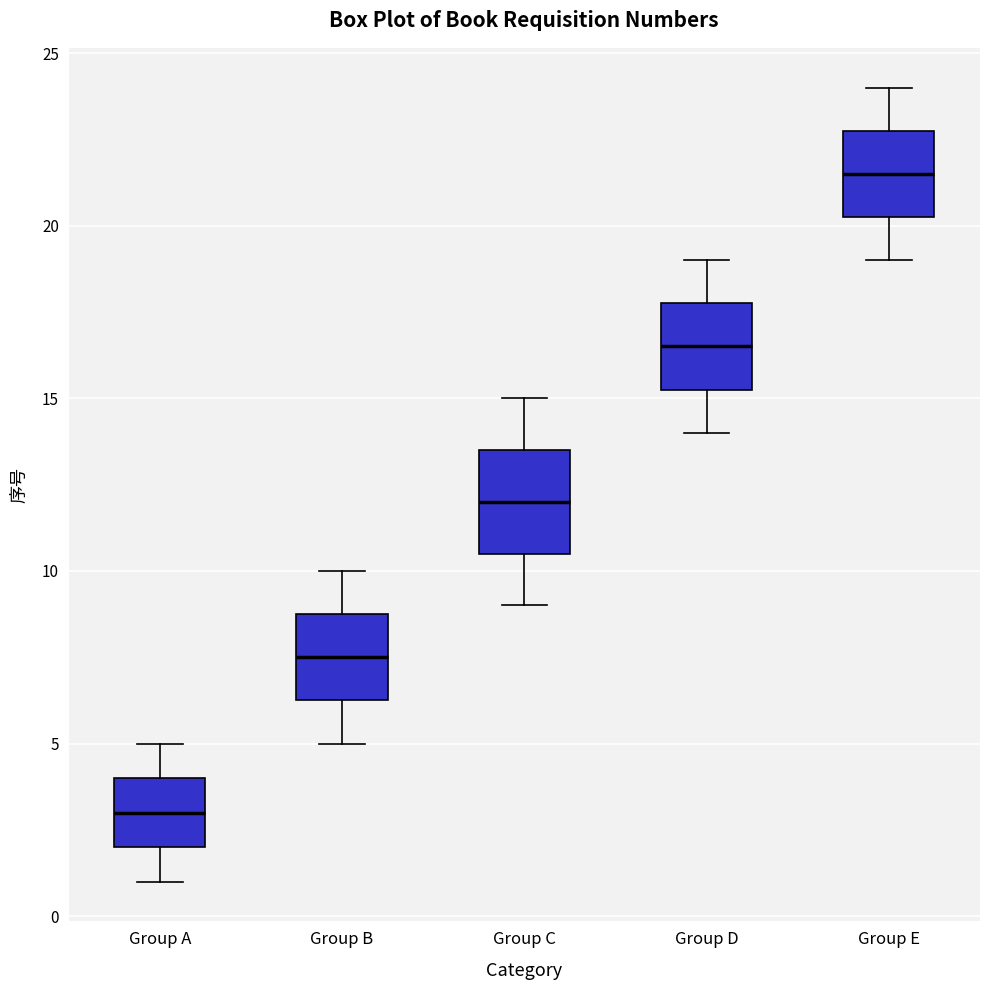

Reading left to right, transcribe this box plot: for each box, give where its median line is, the range the box spans, and where its two whiskers end, as read against the y-axis. The values are not printed on the chart, so give them approximately, as read against the axis.

Group A: median 3.0, box 2.0 to 4.0, whiskers 1.0 to 5.0
Group B: median 7.5, box 6.5 to 9.0, whiskers 5.0 to 10.0
Group C: median 12.0, box 10.5 to 13.5, whiskers 9.0 to 15.0
Group D: median 16.5, box 15.5 to 18.0, whiskers 14.0 to 19.0
Group E: median 21.5, box 20.5 to 23.0, whiskers 19.0 to 24.0